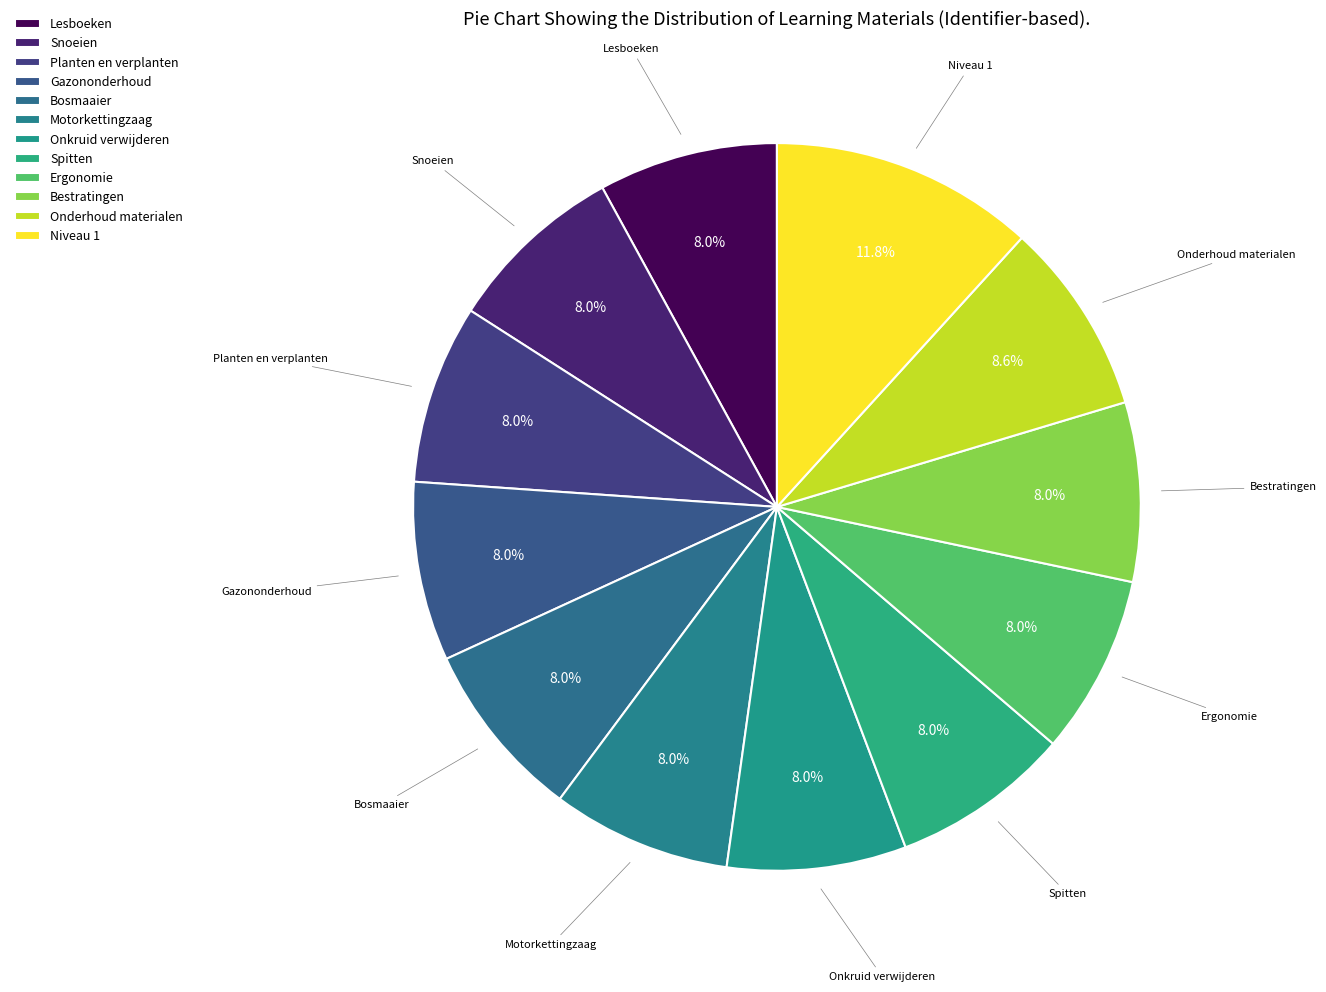

What is the total percentage of Bestratingen and Niveau 1?

19.7%